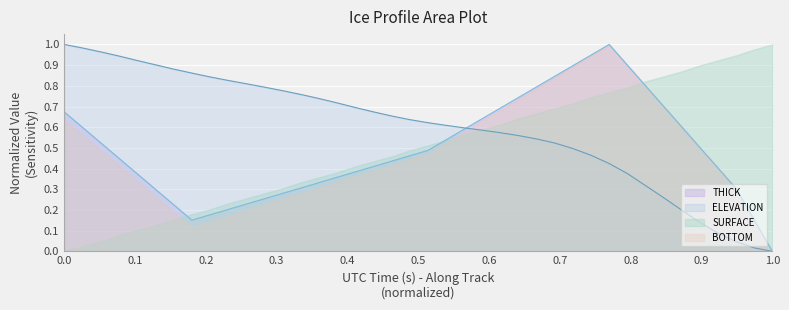

Which series has the largest total across all categories?

ELEVATION